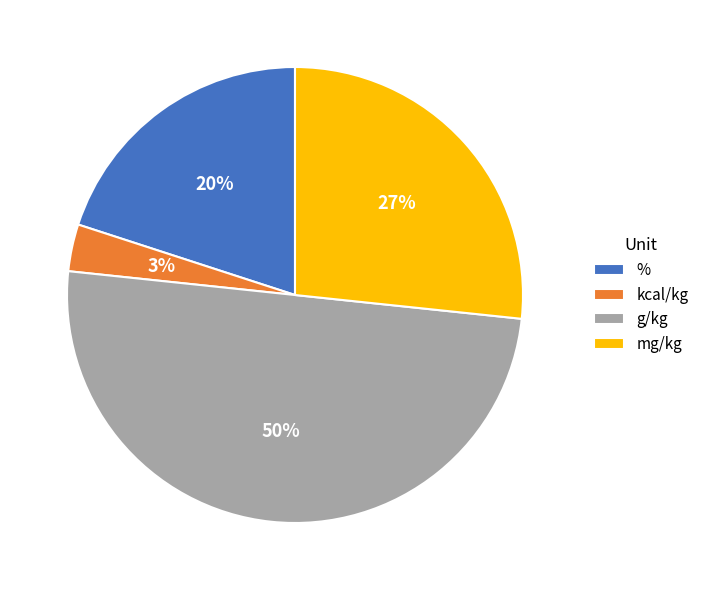

To the nearest percent, what is the combined percentage of kcal/kg and mg/kg?

30%